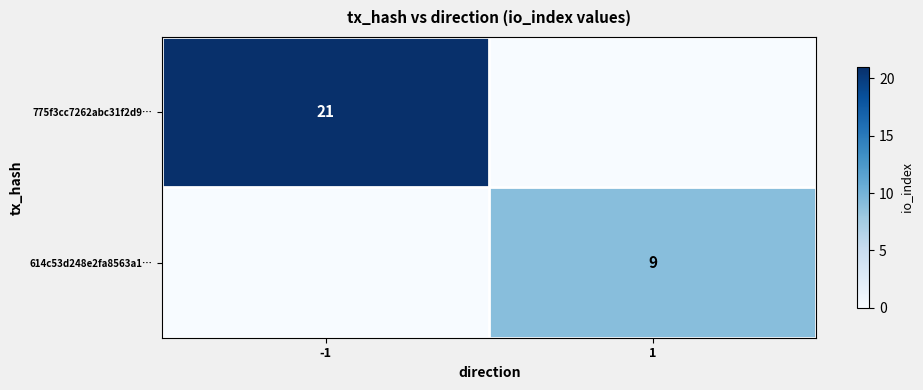

Is it true that 614c53d248e2fa8563a1… equals 9 at 1?

True